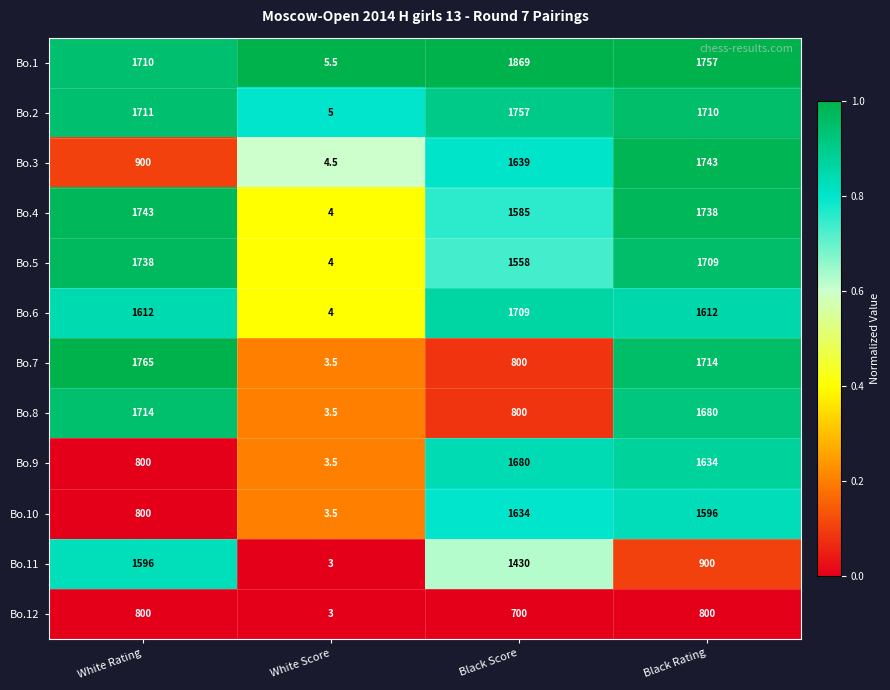

What is the difference between the maximum and minimum values in the Bo.5 series?

1734.0